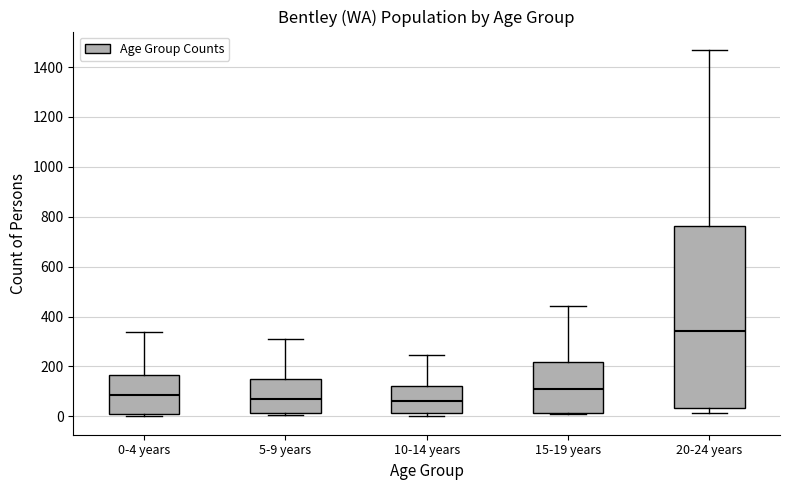

Where is the lower edge of the box for 10-14 years on the y-axis? The values are not printed on the chart, so give them approximately, as read against the axis.

20